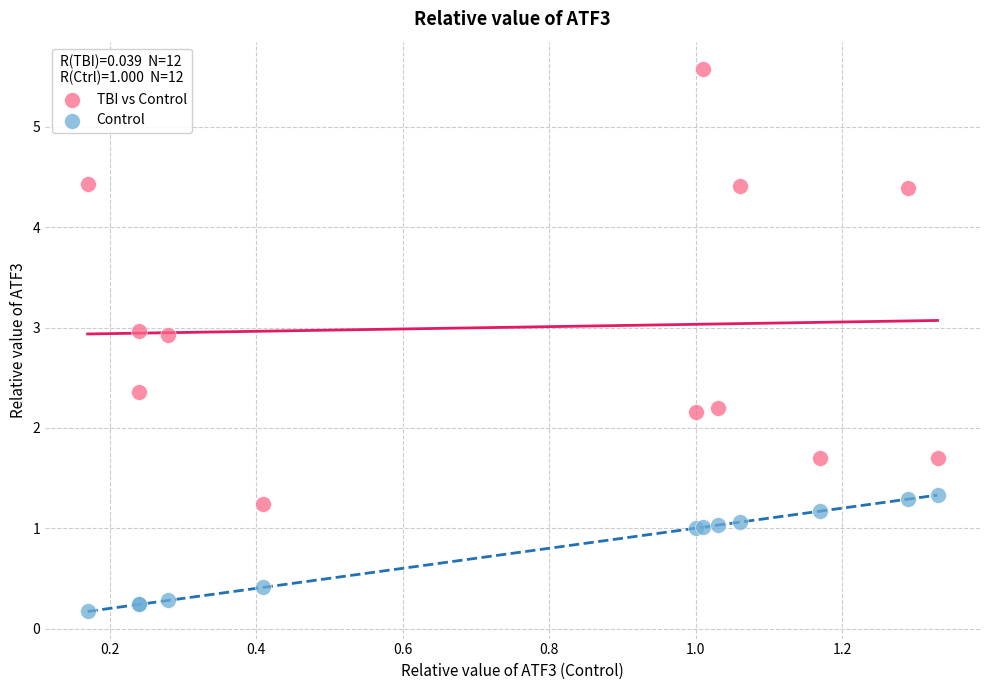

What are all the series names shown in the legend?

TBI vs Control, Control